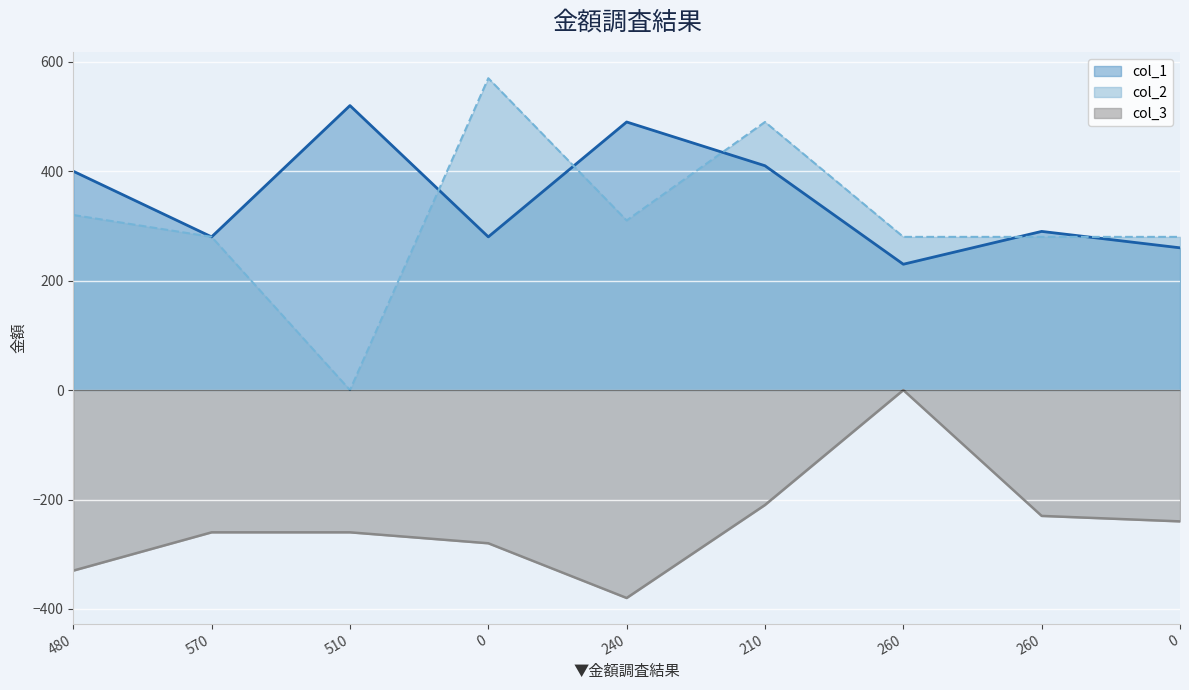

How many lines are shown in the chart?

3